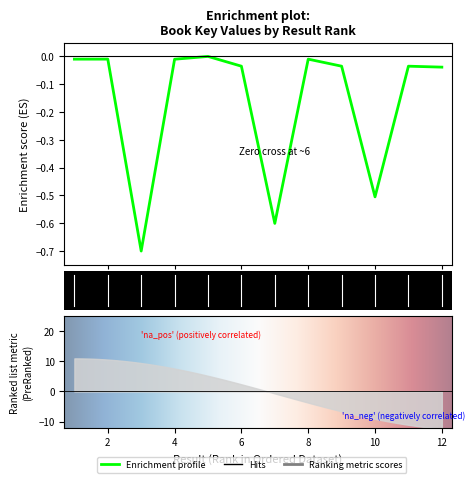

Reading left to right, transcribe all the data shown in this chart.

1=-0.0	2=-0.0	3=-0.7	4=-0.0	5=-0.0	6=-0.0	7=-0.6	8=-0.0	9=-0.0	10=-0.5	11=-0.0	12=-0.0